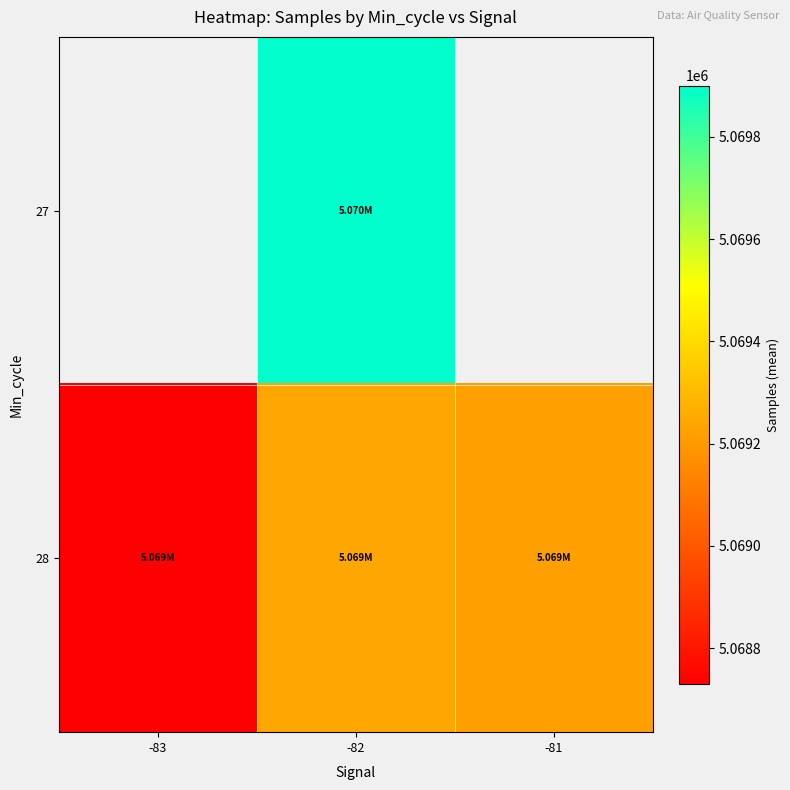

Is it true that 28 equals 5069222.7 at -81?

True